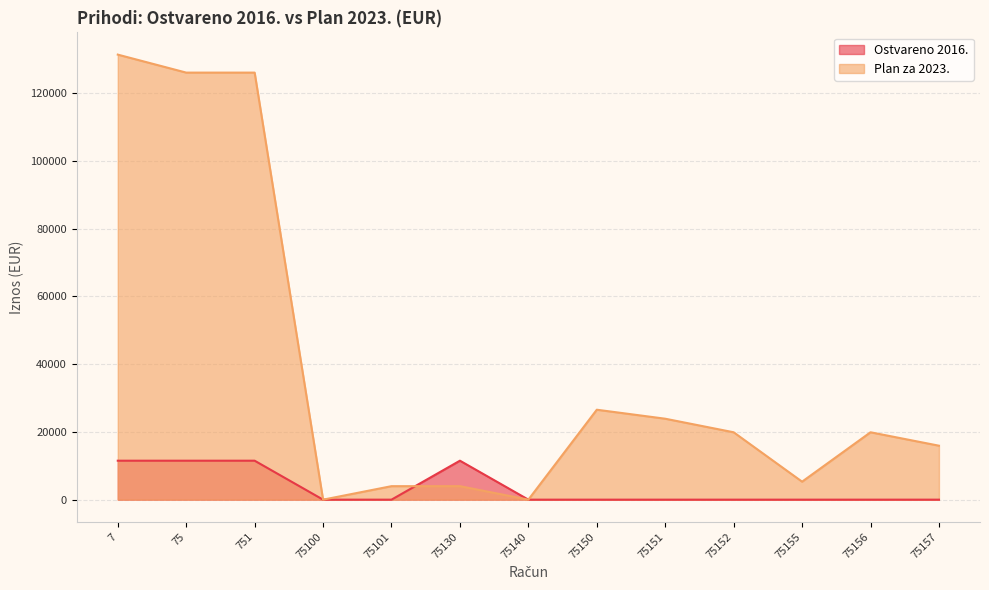

Where is the first local minimum for Plan za 2023.?

75100